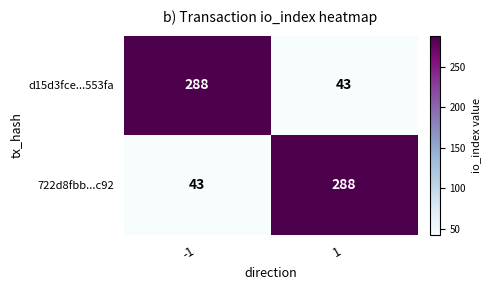

Reading right to left, extract all data points from this chart.

d15d3fce...553fa: 43	288
722d8fbb...c92: 288	43